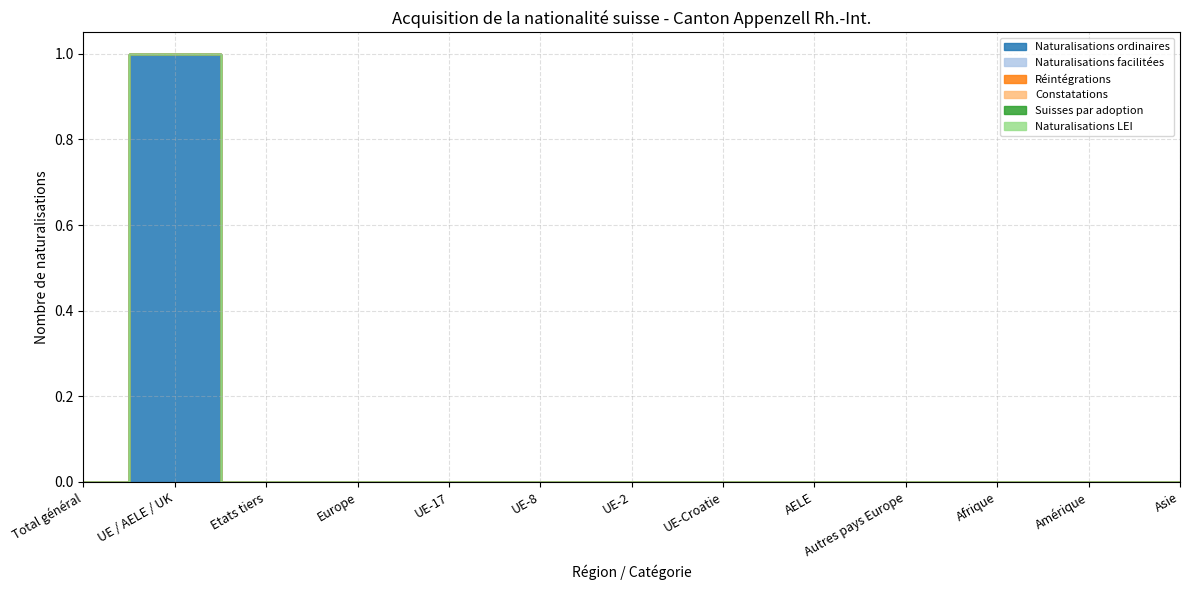

At which category is the sum across all series the highest?

UE / AELE / UK